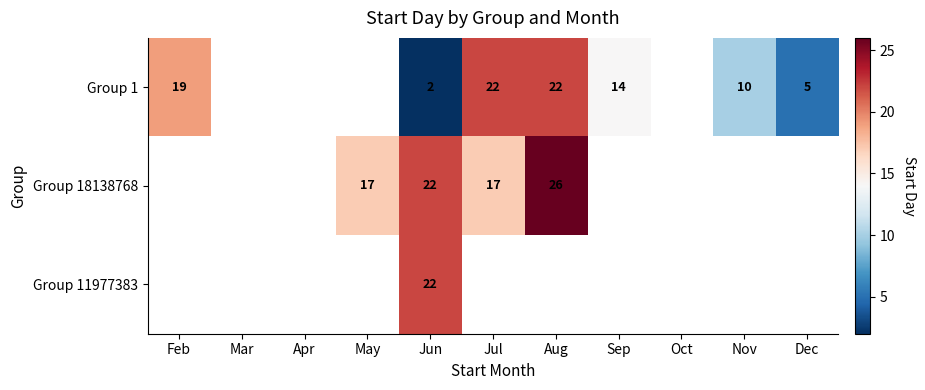

Is it true that Group 1 equals 30 at Jul?

False